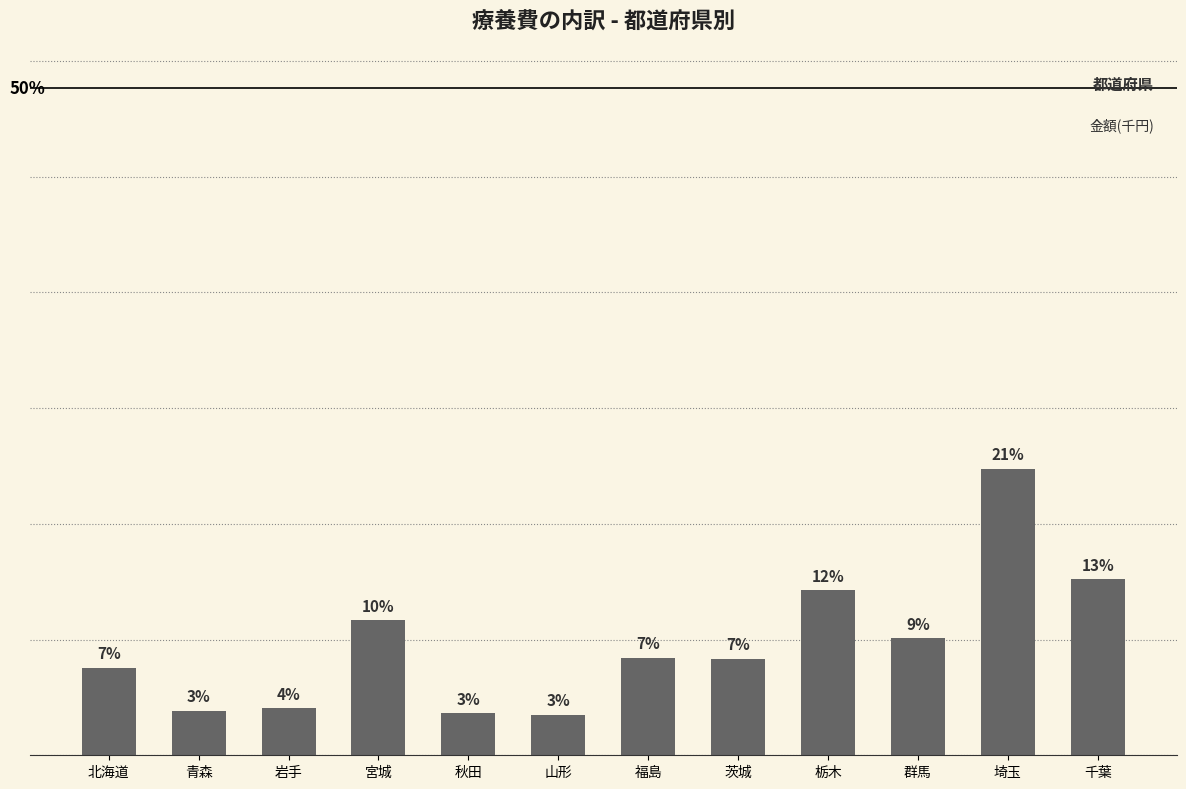

Approximately how many times larger is the value at 茨城 compared to 栃木?

0.6